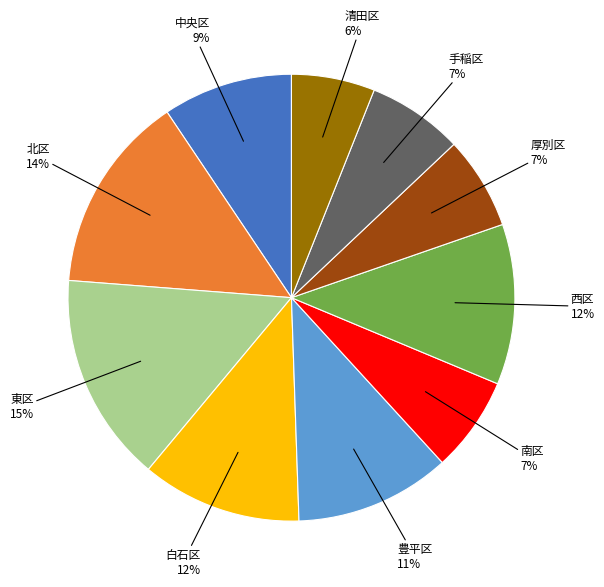

How many segments does this pie chart have?

10